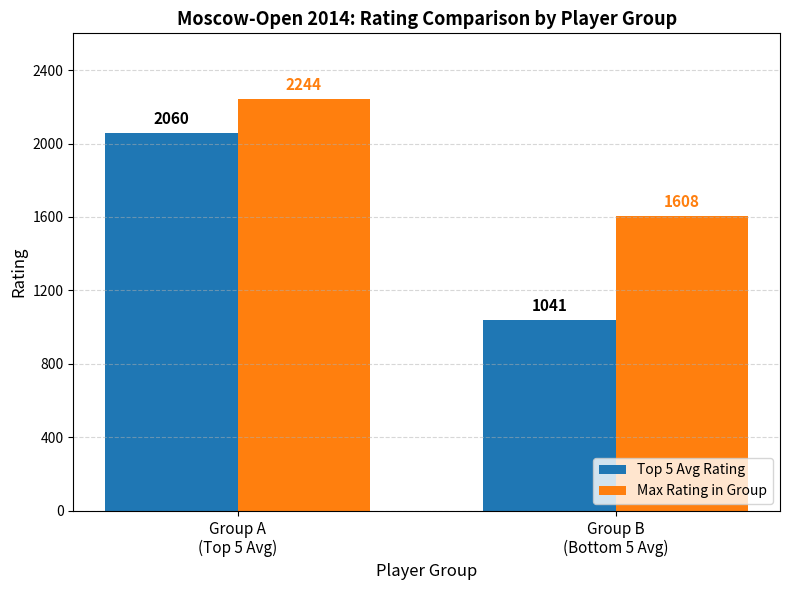

Count the number of data series in this chart.

2